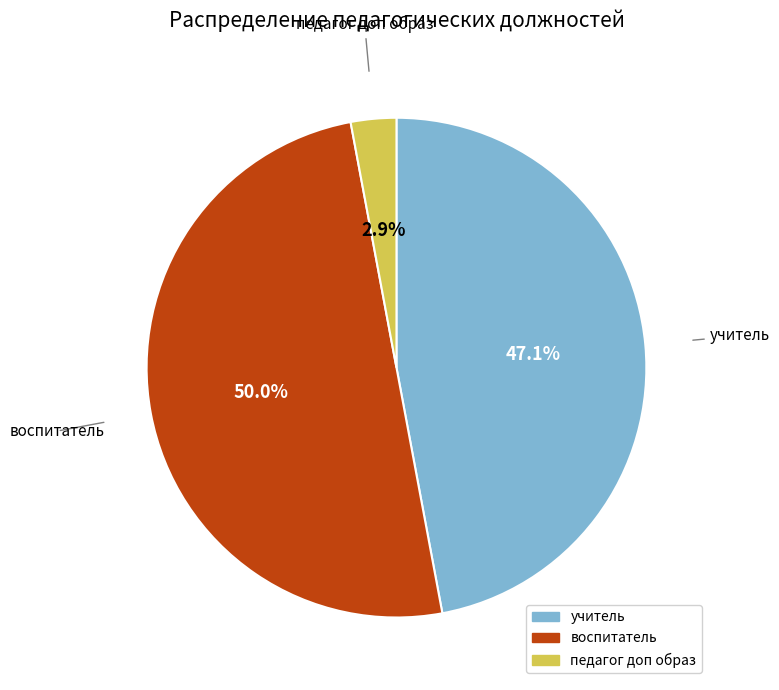

Which has a higher value, воспитатель or учитель?

воспитатель